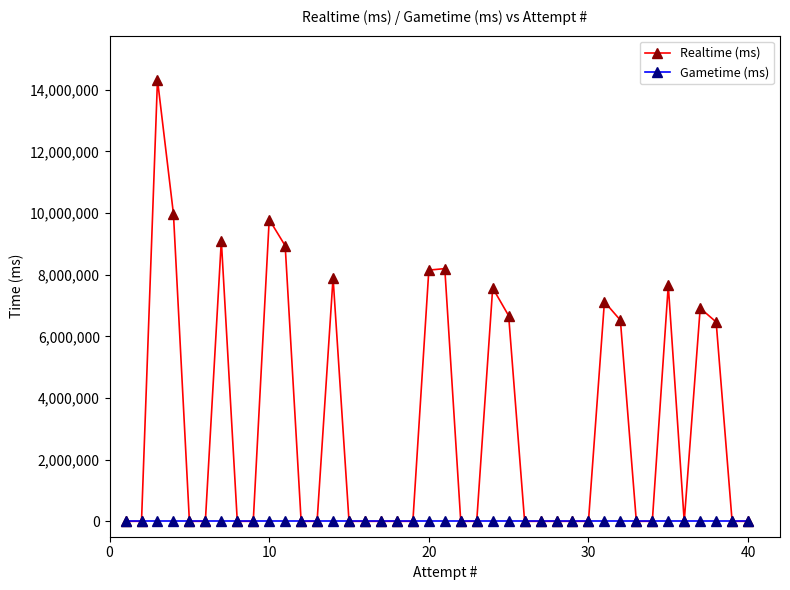

Is this an area chart (filled region under the line)?

No